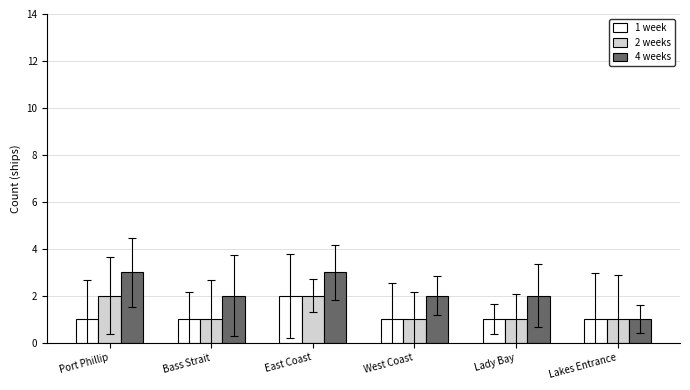

Reading right to left, what are all the values shown in this chart?

1 week: 1	1	1	2	1	1
2 weeks: 1	1	1	2	1	2
4 weeks: 1	2	2	3	2	3